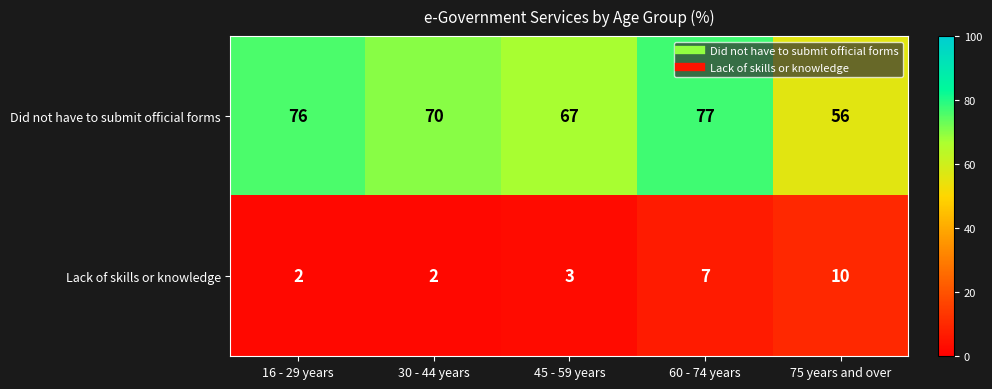

At which label is Lack of skills or knowledge closest to 6?

60 - 74 years